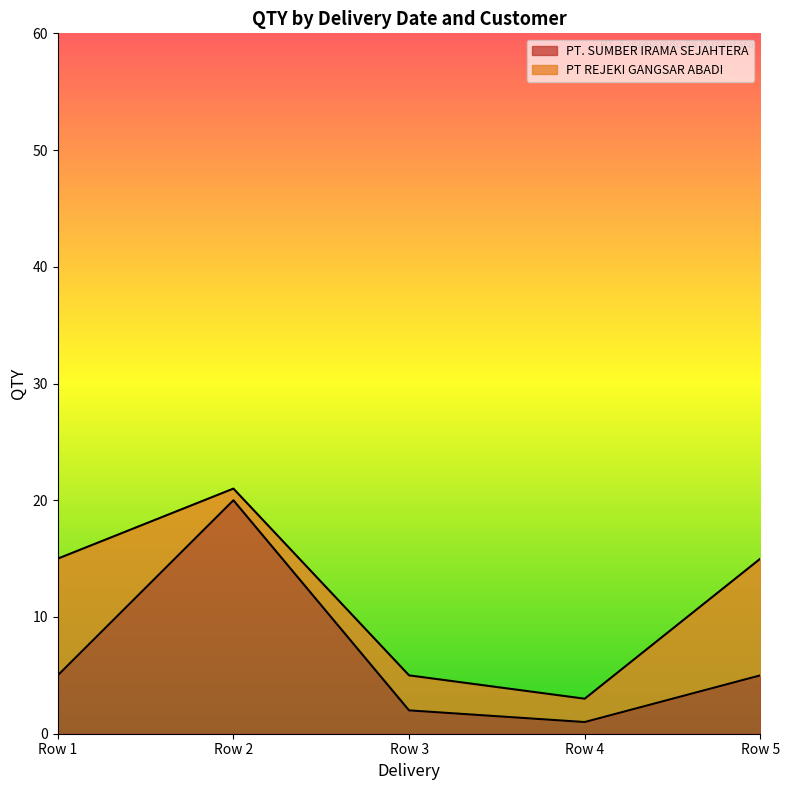

Is it true that PT. SUMBER IRAMA SEJAHTERA equals 1 at Row 4?

True